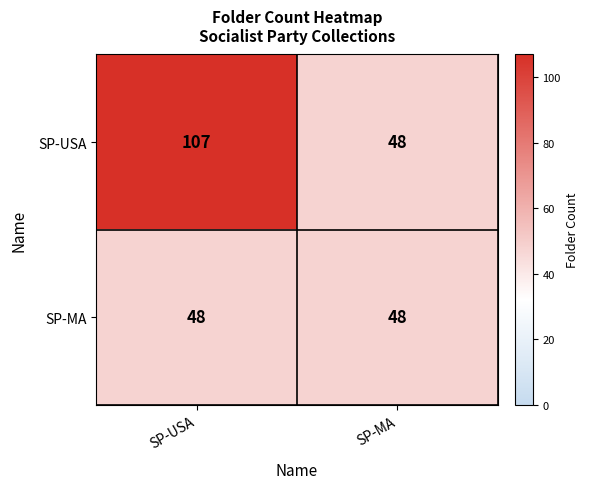

Reading right to left, transcribe all the data shown in this chart.

SP-USA: 48	107
SP-MA: 48	48